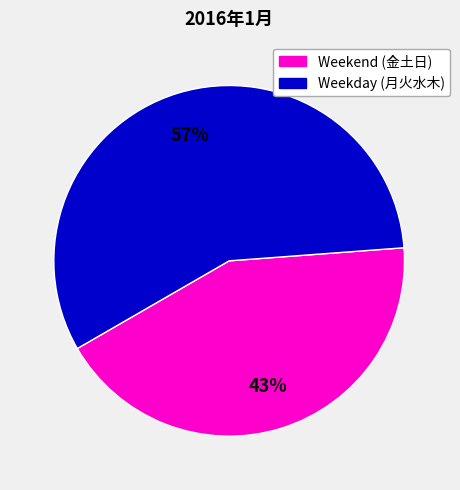

What is the smallest slice in the pie chart?

Weekend (金土日)